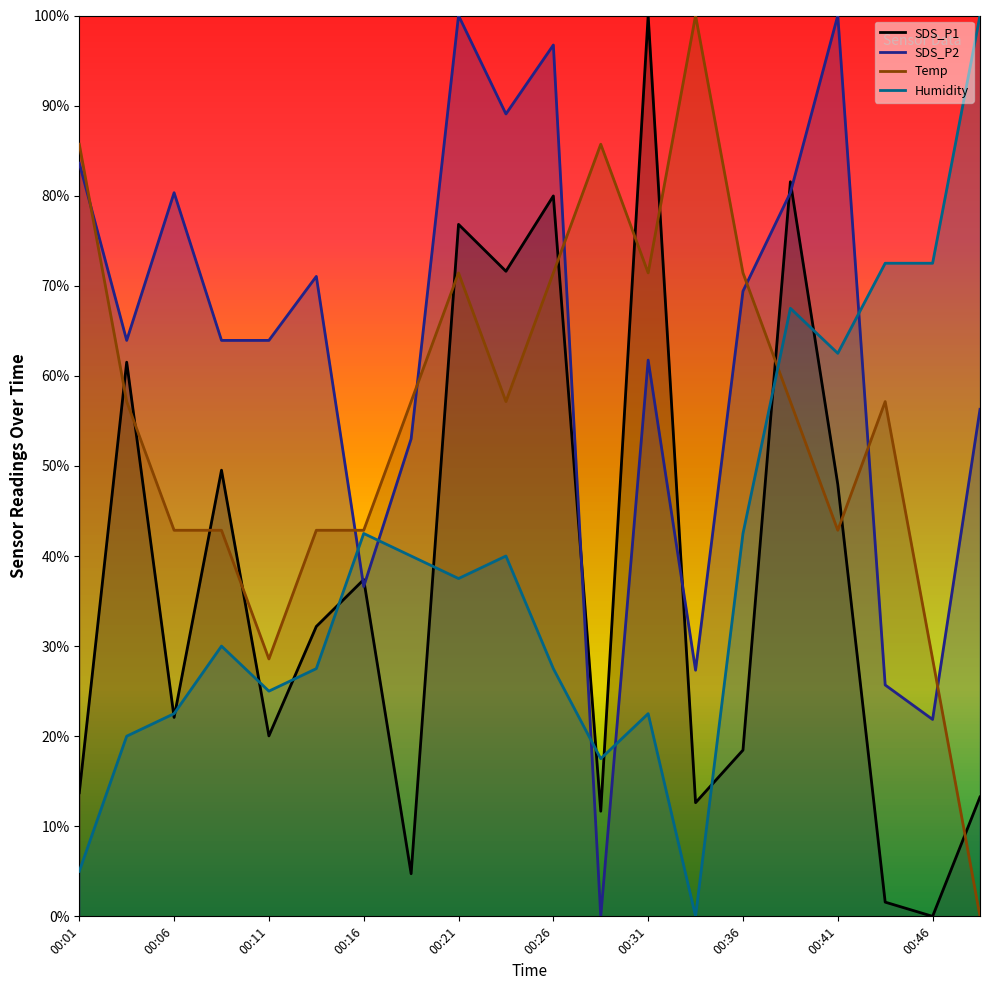

What is the greatest value displayed?

100.0